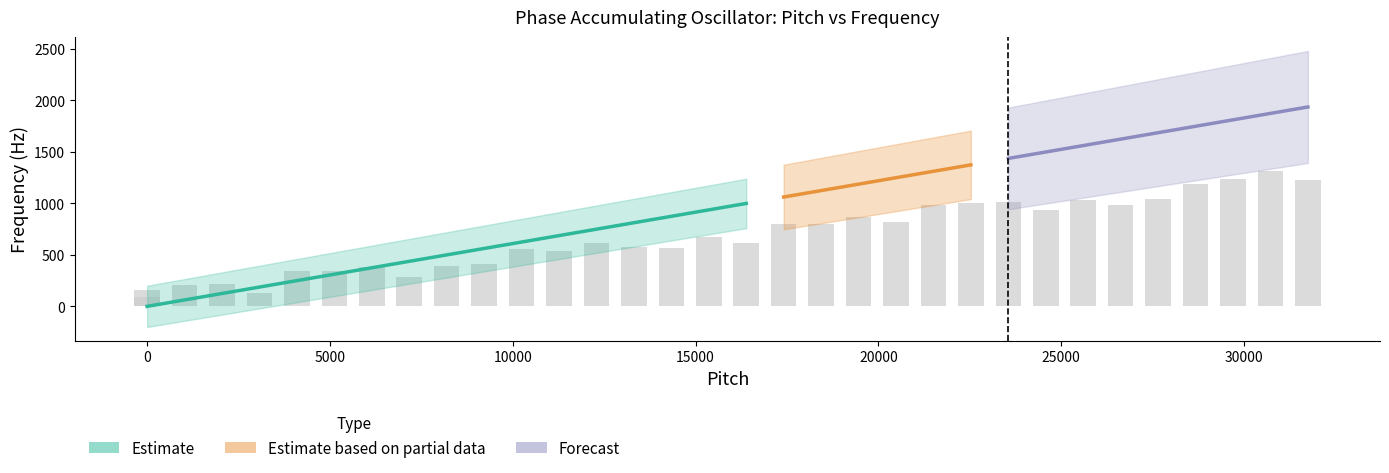

Reading right to left, what are all the values shown in this chart?

1226.2	1317.1	1235.1	1185.3	1042.1	982.6	1029.7	937.8	1017.1	1002.6	980.7	820.0	863.2	800.5	802.2	612.0	672.7	569.8	575.6	614.0	540.8	559.9	411.2	389.7	287.8	381.9	339.5	344.9	131.2	214.4	209.2	87.8	154.8